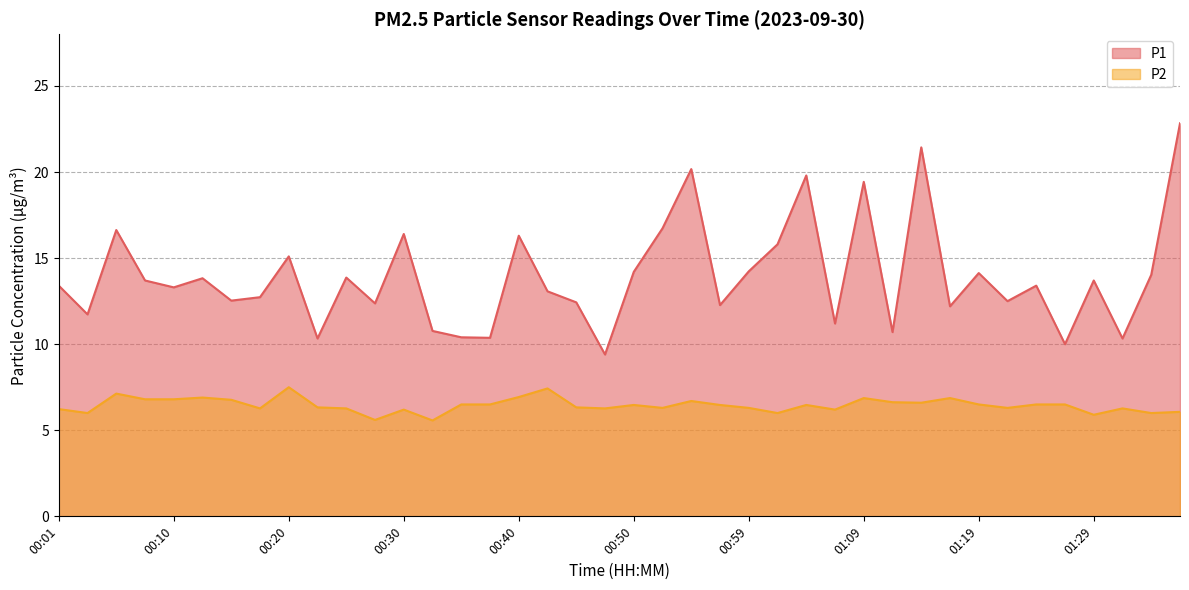

Reading left to right, transcribe all the data shown in this chart.

P1: 00:01=13.4	00:03=11.7	00:06=16.6	00:08=13.7	00:10=13.3	00:13=13.8	00:15=12.5	00:18=12.7	00:20=15.1	00:23=10.3	00:25=13.9	00:28=12.4	00:30=16.4	00:33=10.8	00:35=10.4	00:37=10.4	00:40=16.3	00:42=13.1	00:45=12.4	00:47=9.4	00:50=14.2	00:52=16.7	00:55=20.2	00:57=12.3	00:59=14.2	01:02=15.8	01:04=19.8	01:07=11.2	01:09=19.4	01:12=10.7	01:14=21.4	01:17=12.2	01:19=14.1	01:22=12.5	01:24=13.4	01:27=10.0	01:29=13.7	01:31=10.3	01:34=14.0	01:36=22.8
P2: 00:01=6.2	00:03=6.0	00:06=7.1	00:08=6.8	00:10=6.8	00:13=6.9	00:15=6.8	00:18=6.3	00:20=7.5	00:23=6.3	00:25=6.3	00:28=5.6	00:30=6.2	00:33=5.6	00:35=6.5	00:37=6.5	00:40=6.9	00:42=7.4	00:45=6.3	00:47=6.3	00:50=6.5	00:52=6.3	00:55=6.7	00:57=6.5	00:59=6.3	01:02=6.0	01:04=6.5	01:07=6.2	01:09=6.9	01:12=6.6	01:14=6.6	01:17=6.9	01:19=6.5	01:22=6.3	01:24=6.5	01:27=6.5	01:29=5.9	01:31=6.3	01:34=6.0	01:36=6.1